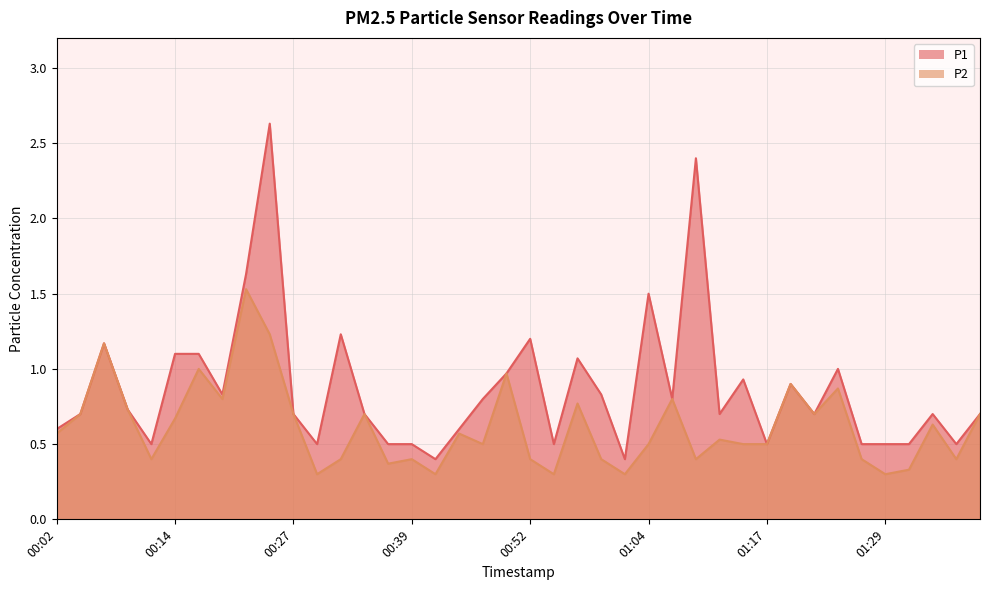

How many categories are shown in the chart?

40